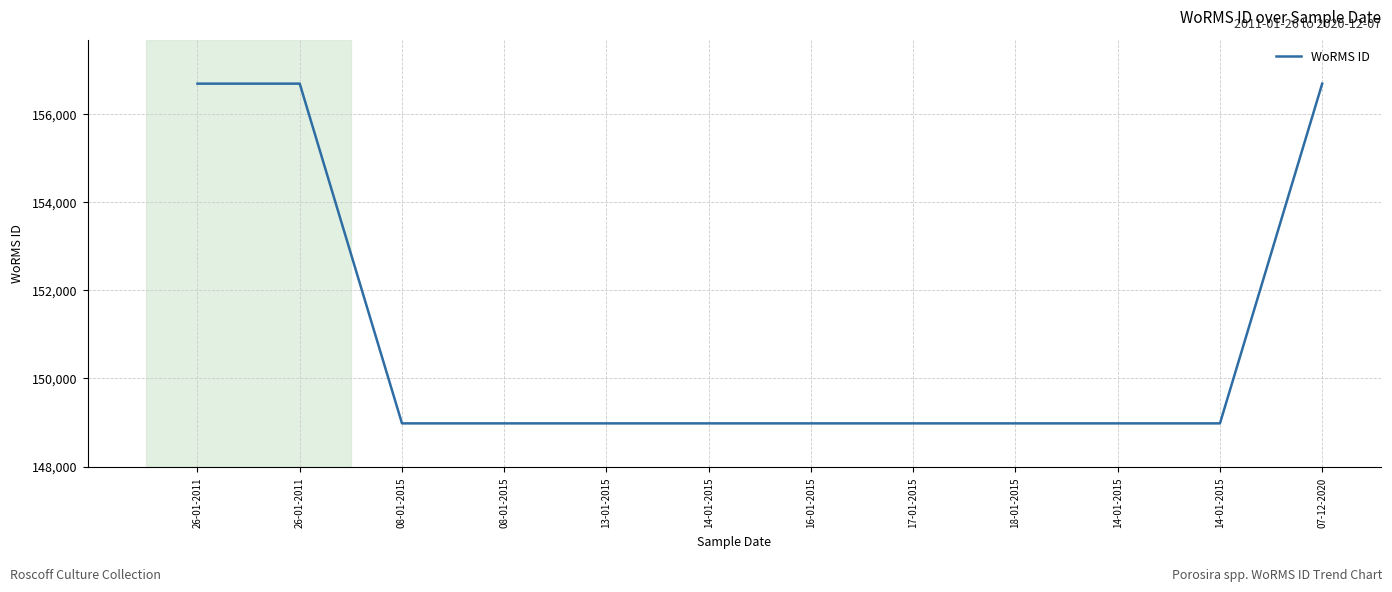

Does the chart display data point markers on the line(s)?

No